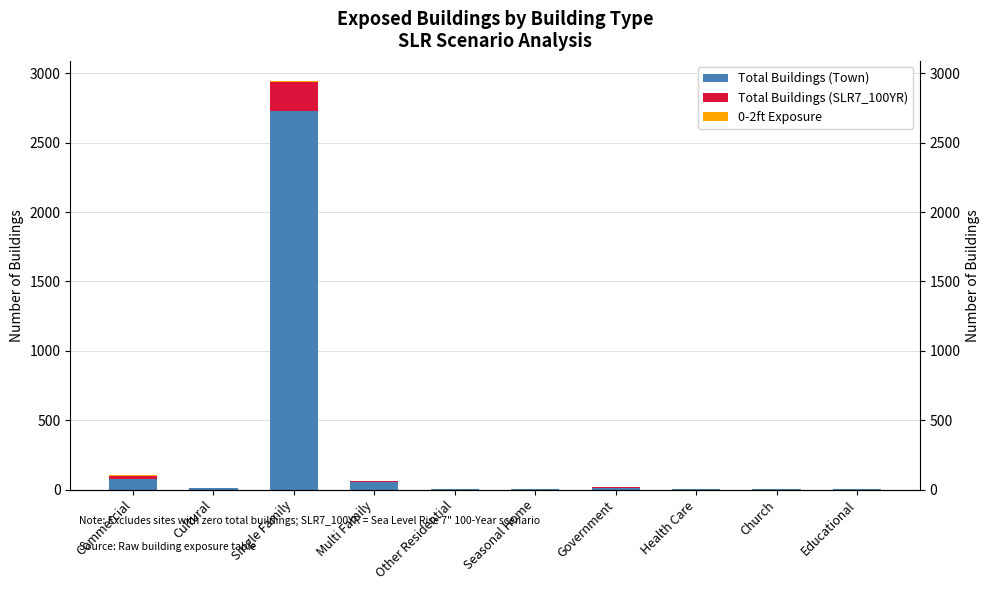

Rank the categories by 0-2ft Exposure value from highest to lowest.

Commercial, Single Family, Cultural, Multi Family, Other Residential, Seasonal Home, Government, Health Care, Church, Educational